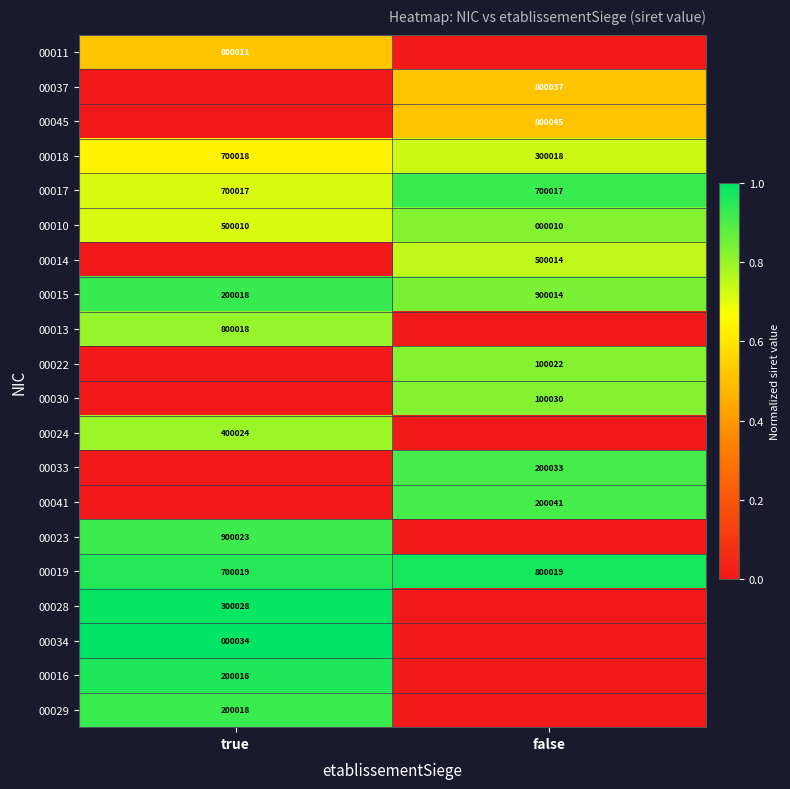

What is the sum of the 00010 values at true and false?

500020